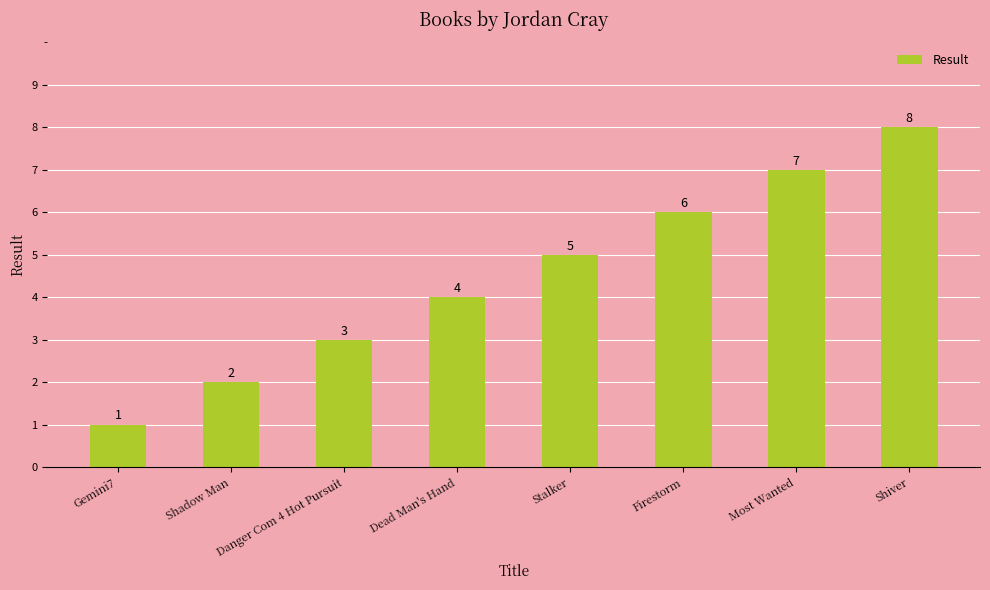

Reading left to right, transcribe all the data shown in this chart.

1	2	3	4	5	6	7	8